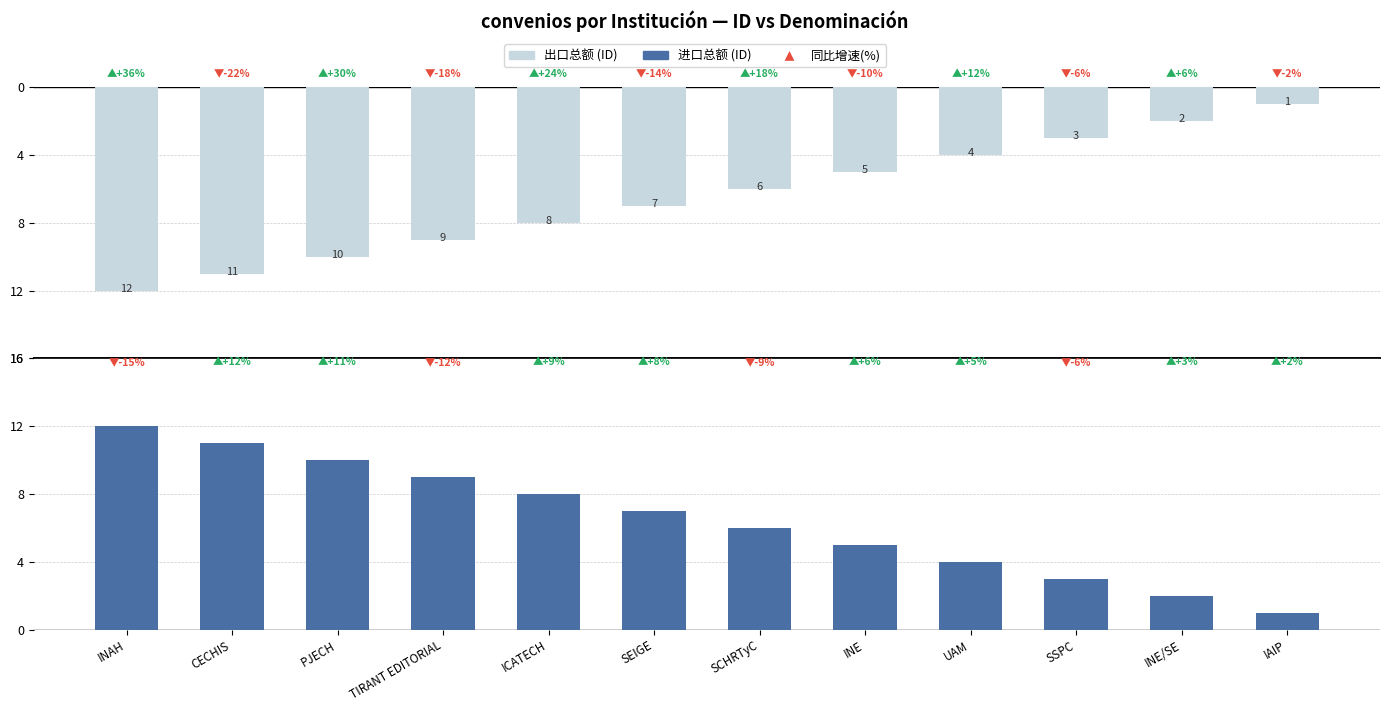

What is the average value of the 出口总额（ID奇数） series?

6